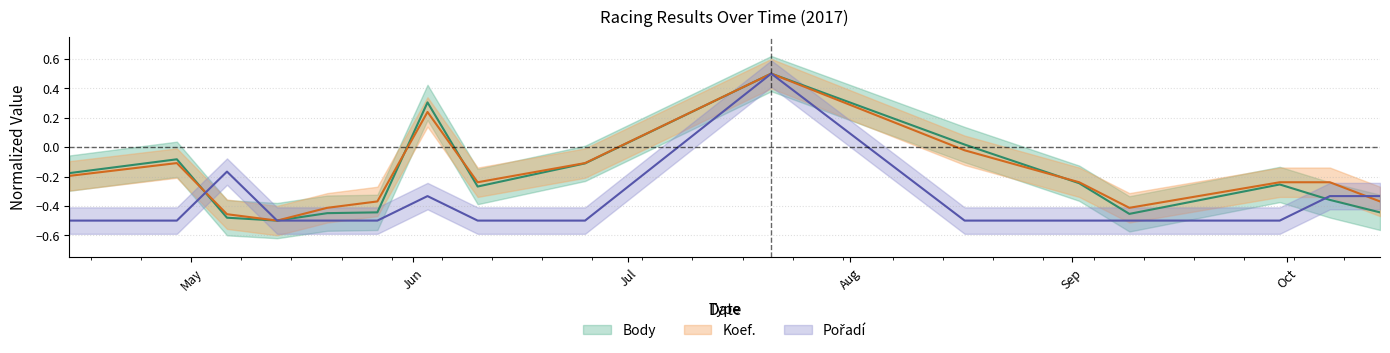

What is the label of the 14th point from the right?

2017-05-06